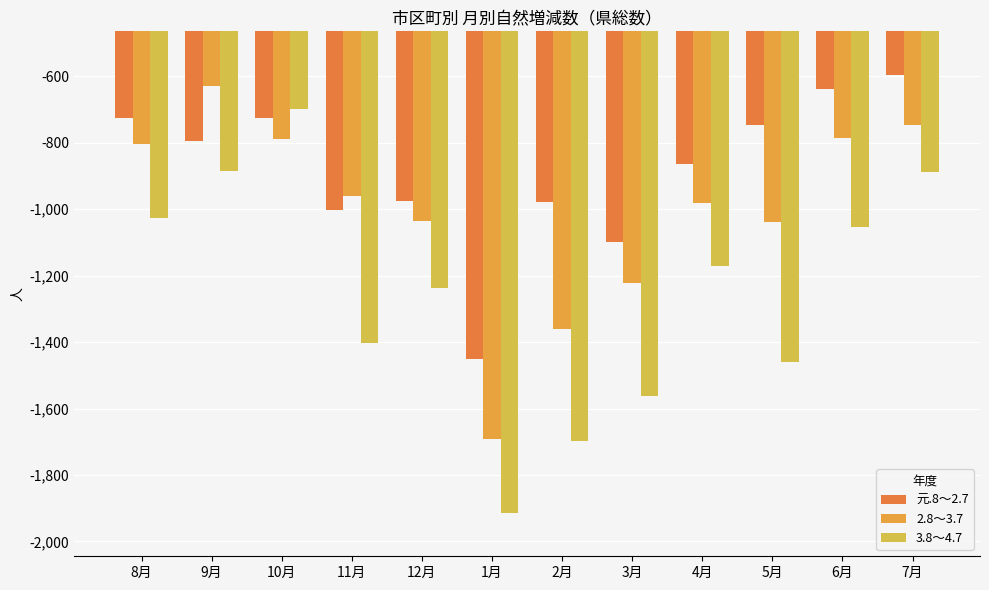

What are all the series names shown in the legend?

元.8～2.7, 2.8～3.7, 3.8～4.7